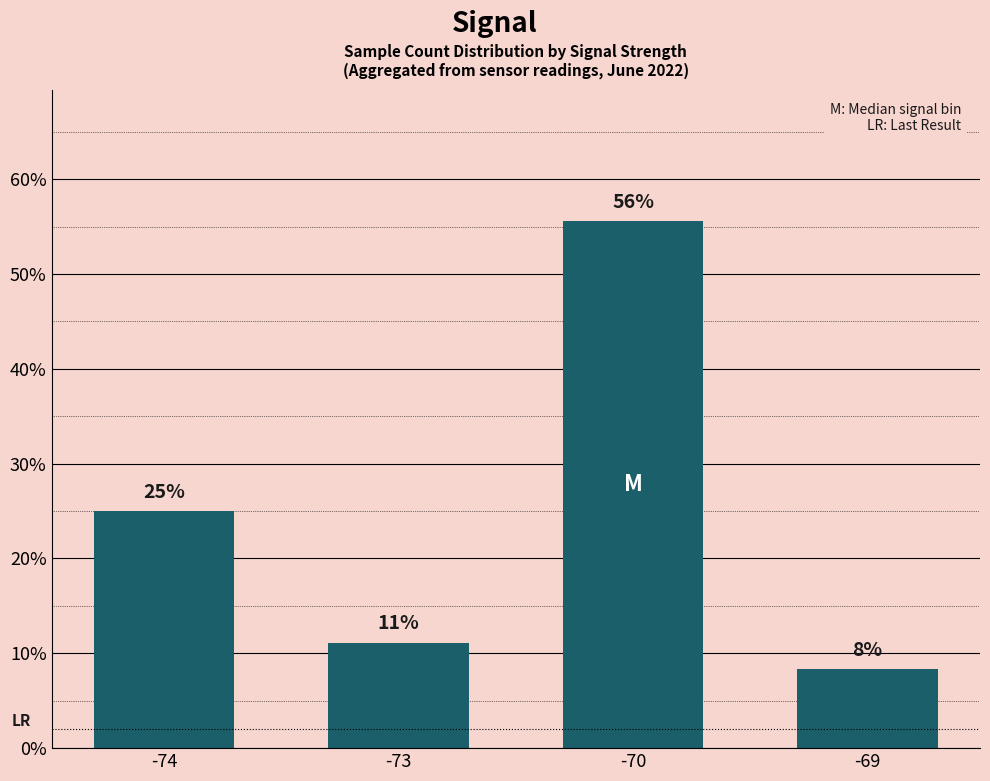

Rank the categories by value from highest to lowest.

-70, -74, -73, -69